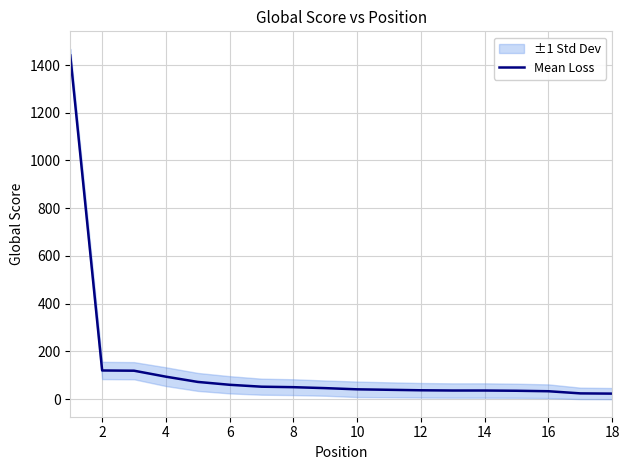

How many distinct data groups are displayed?

1